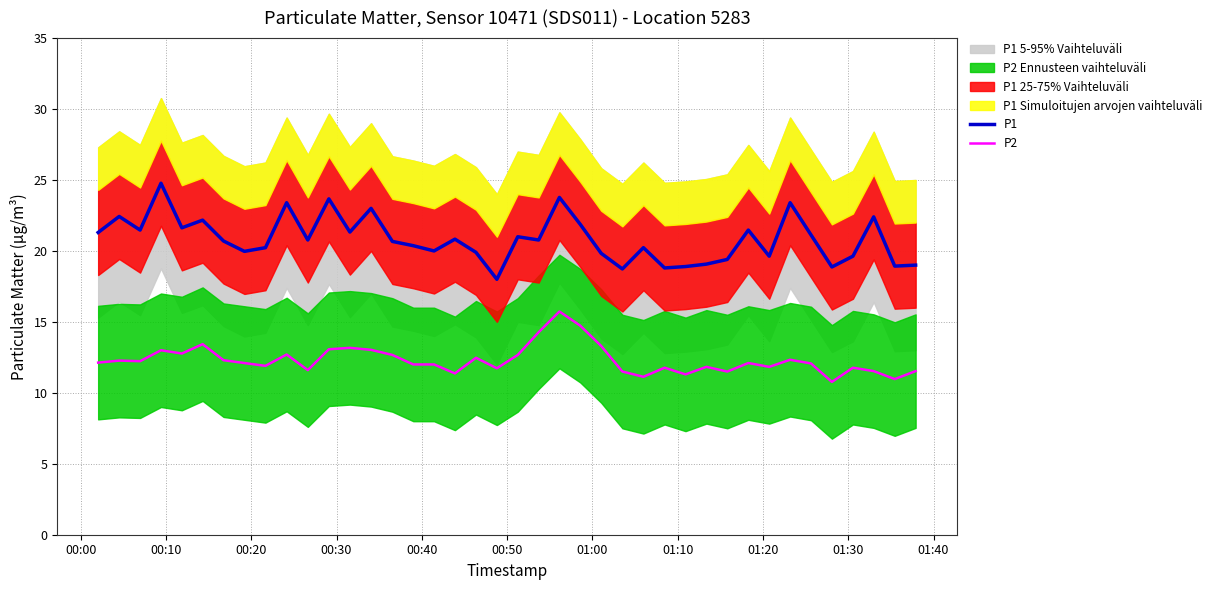

True or false: P1 and P2 intersect in this chart.

False